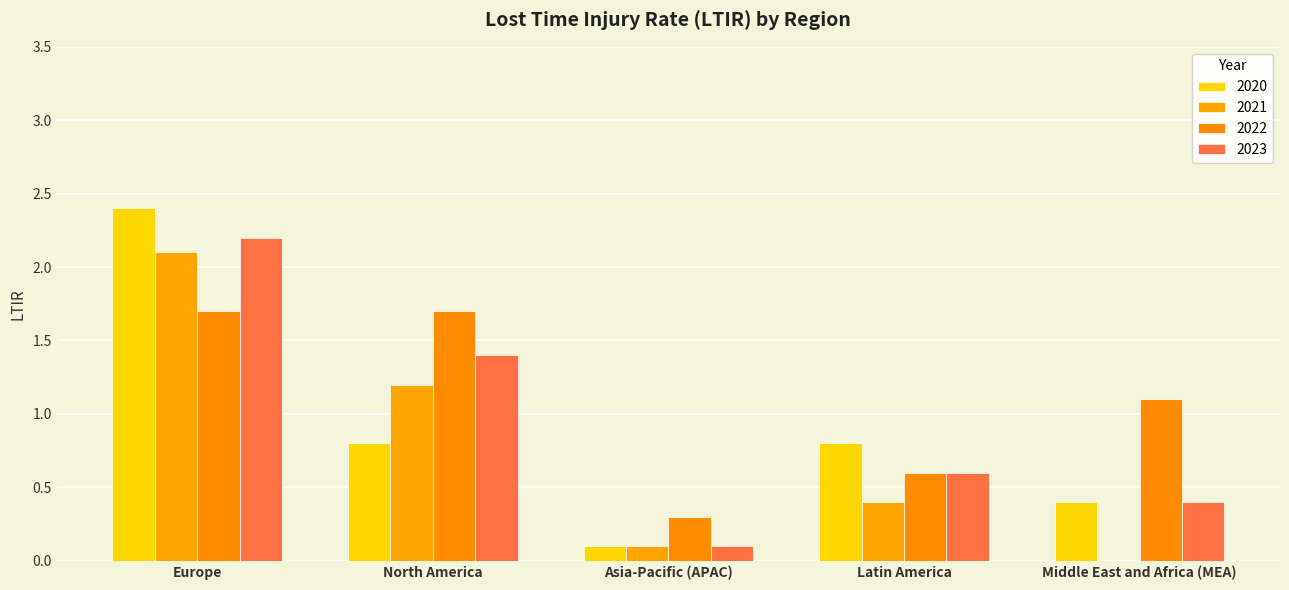

True or false: 2023 has a value of 1.3 at Europe.

False